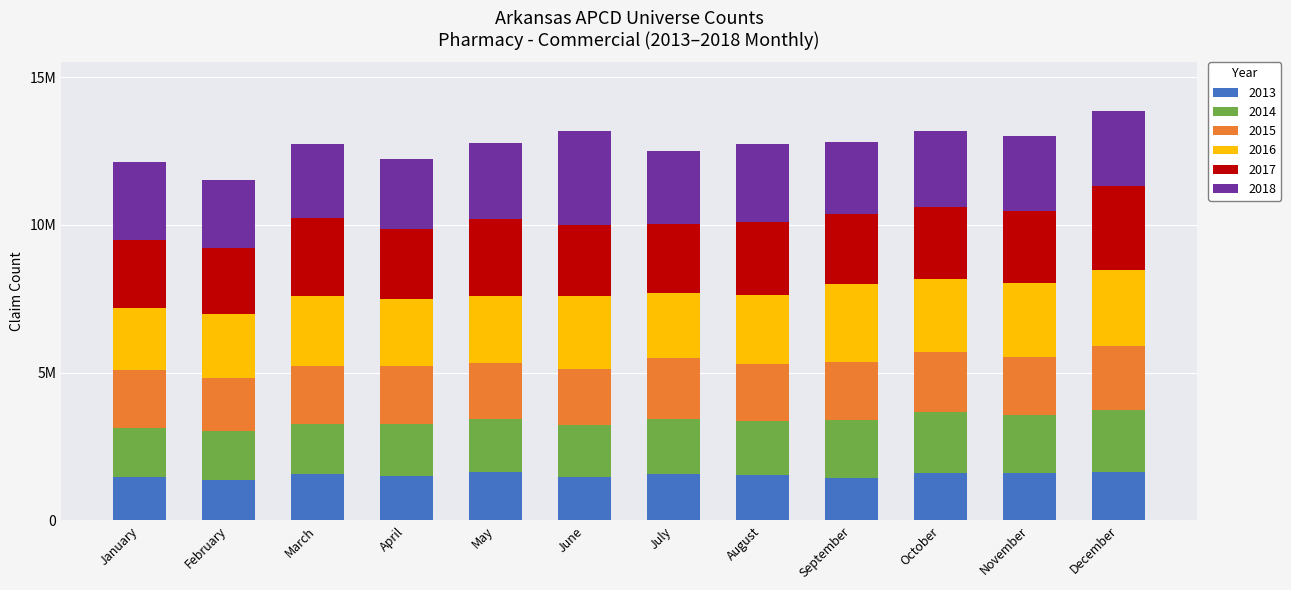

Where is 2015 nearest to the value 1981559?

April